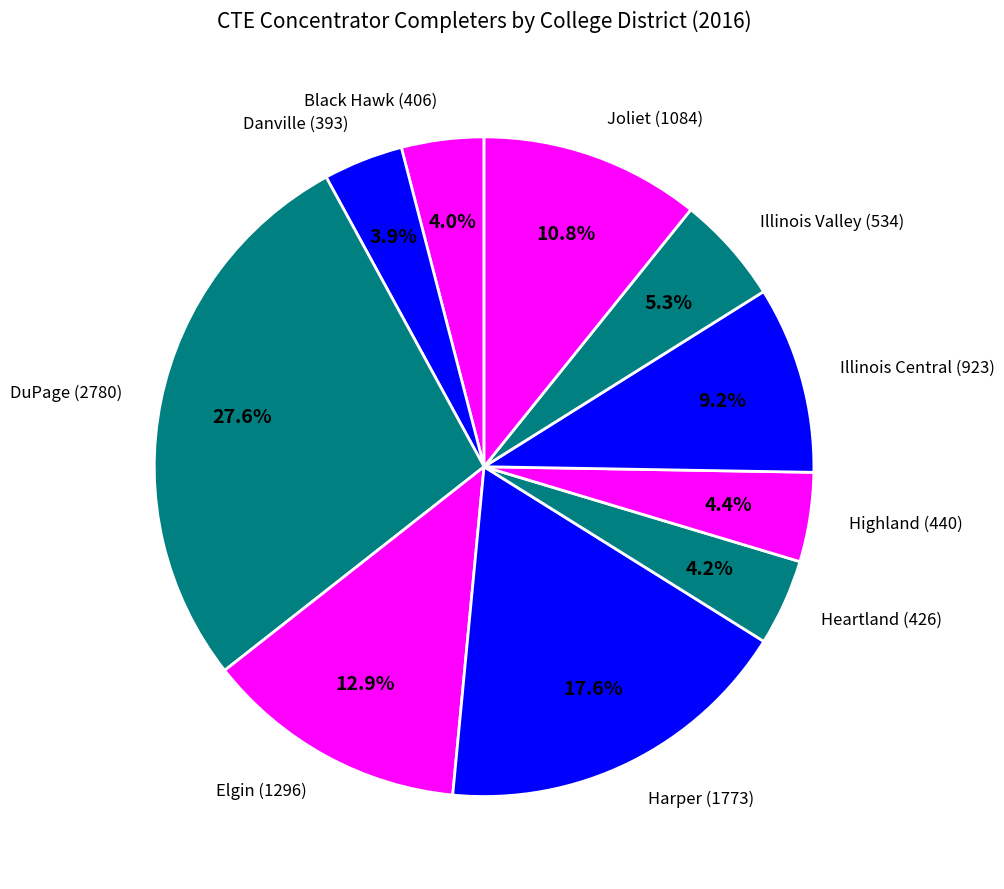

Between Elgin (1296) and Highland (440), which is larger?

Elgin (1296)